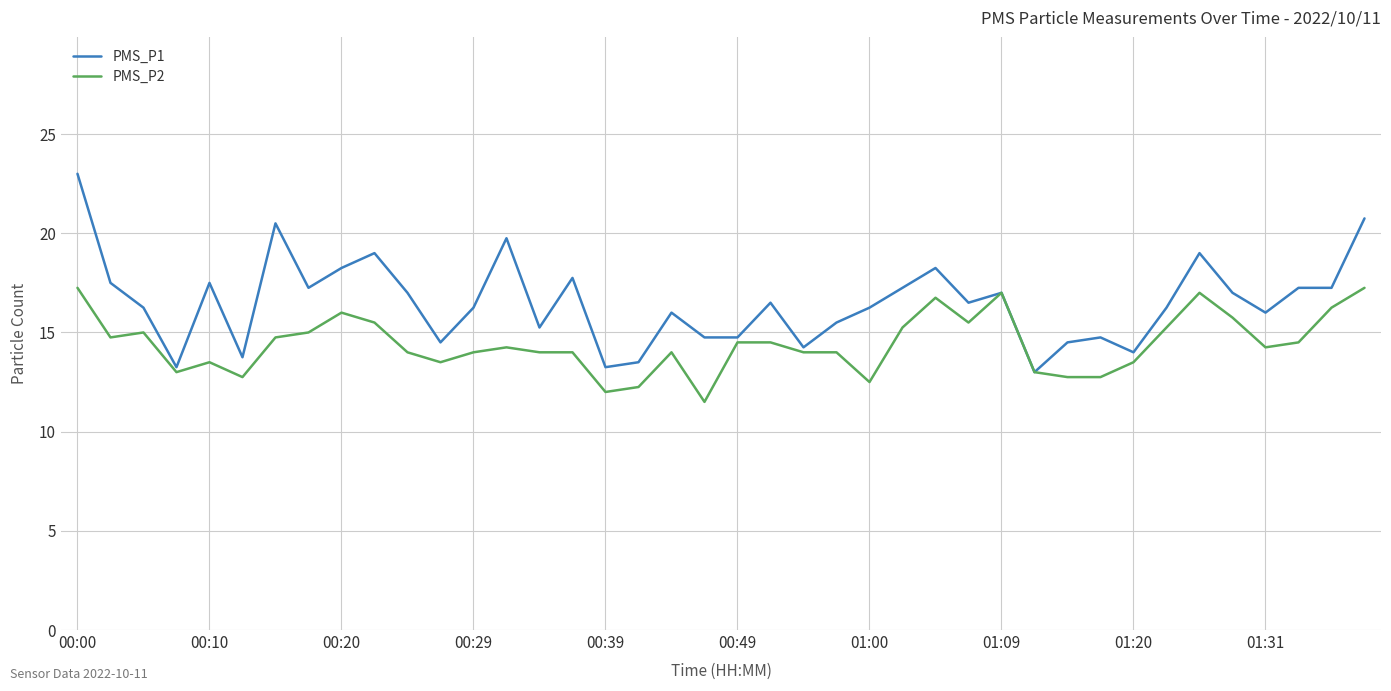

Rank the series by their maximum value, from lowest to highest.

PMS_P2, PMS_P1